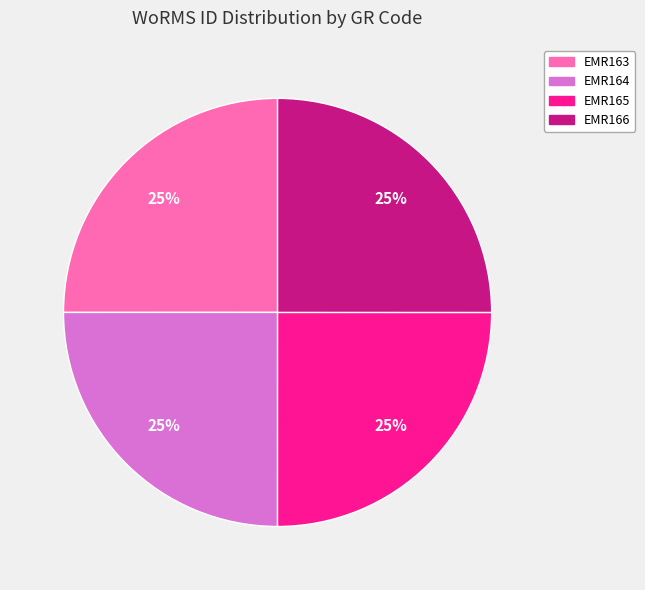

True or false: EMR166 accounts for 32% of the total.

False